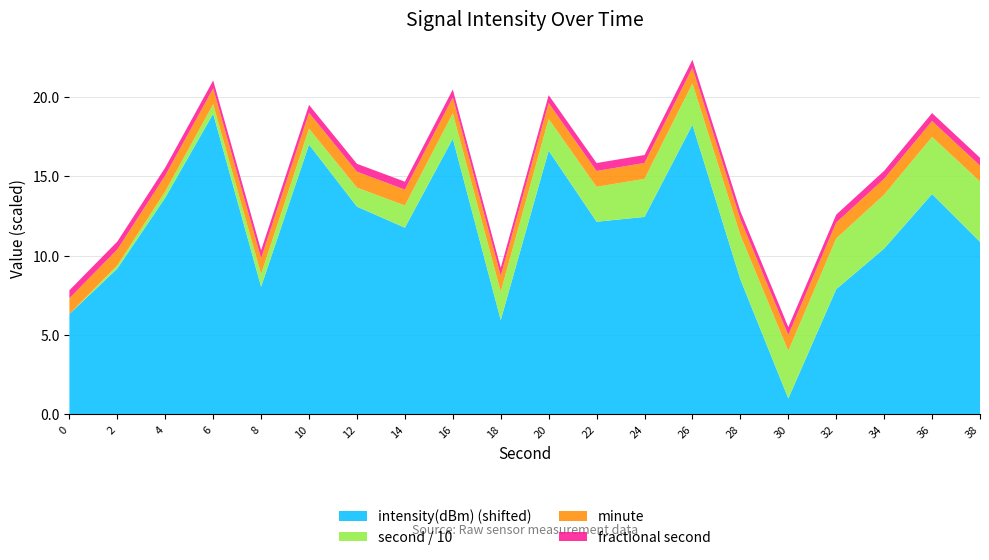

True or false: intensity(dBm) (shifted) has a value of 8.5 at 18.

False